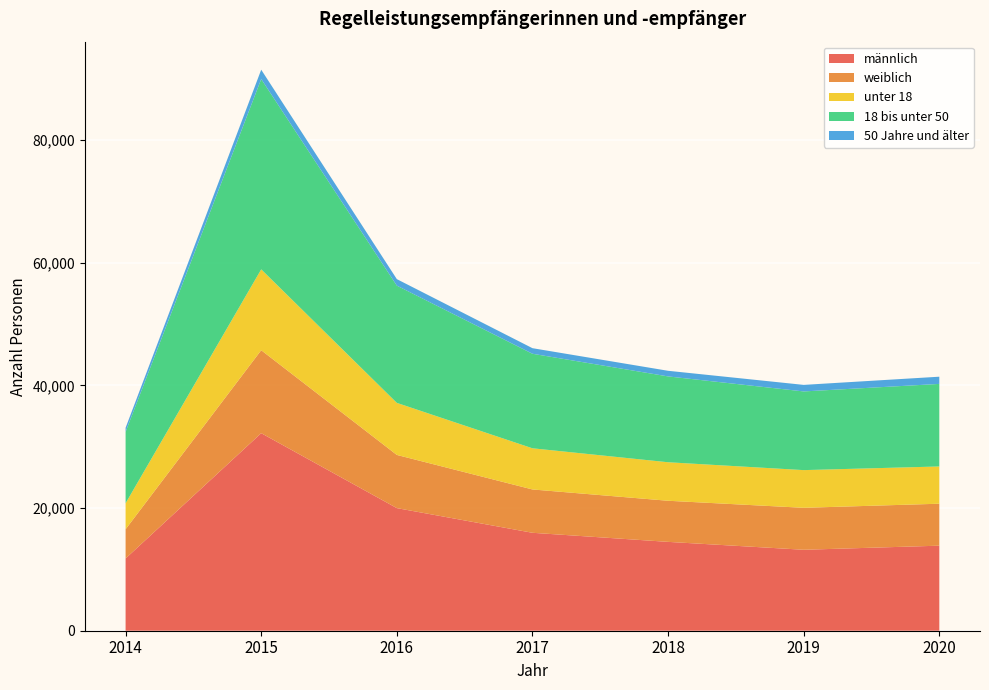

Reading left to right, list all the values displayed in this chart.

männlich: 2014=11782	2015=32219	2016=19998	2017=15973	2018=14491	2019=13204	2020=13870
weiblich: 2014=4767	2015=13530	2016=8674	2017=7068	2018=6706	2019=6844	2020=6845
unter 18: 2014=4239	2015=13191	2016=8489	2017=6713	2018=6280	2019=6146	2020=6075
18 bis unter 50: 2014=11638	2015=31037	2016=19122	2017=15419	2018=14000	2019=12833	2020=13465
50 Jahre und älter: 2014=672	2015=1521	2016=1061	2017=909	2018=917	2019=1069	2020=1175